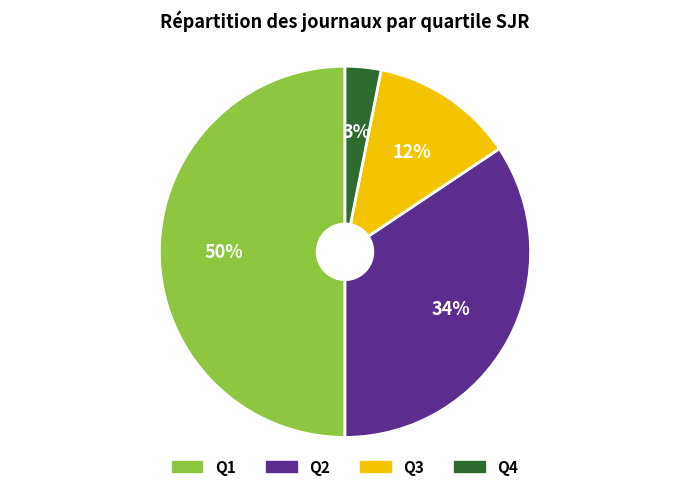

Do Q1 and Q3 together represent more than half of the pie?

Yes